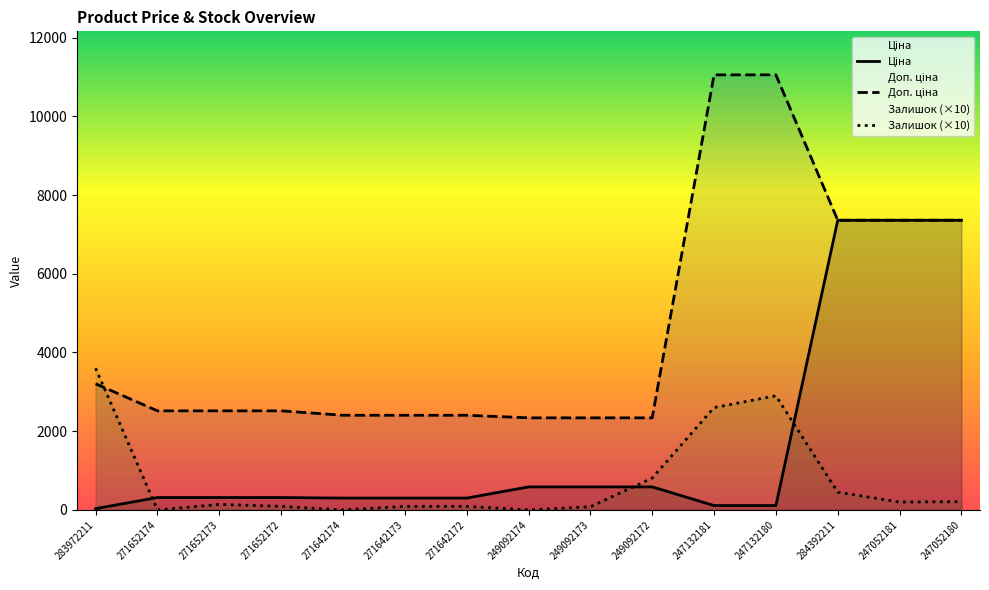

Where is Доп. ціна nearest to the value 6697?

284392211